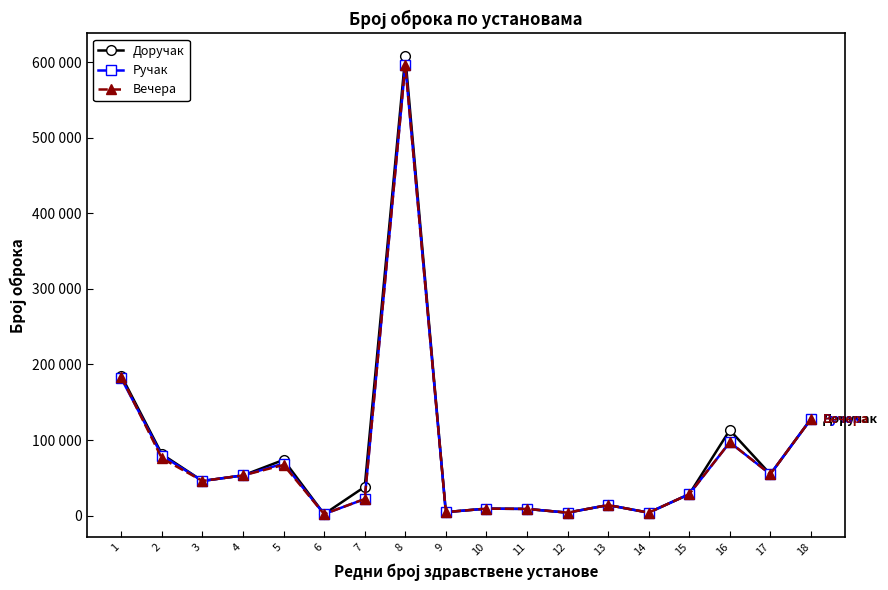

Is this an area chart (filled region under the line)?

No